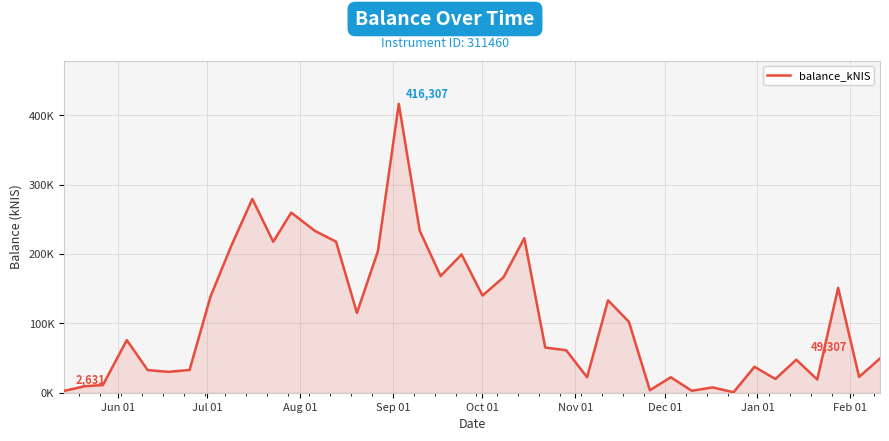

Does the chart display data point markers on the line(s)?

No